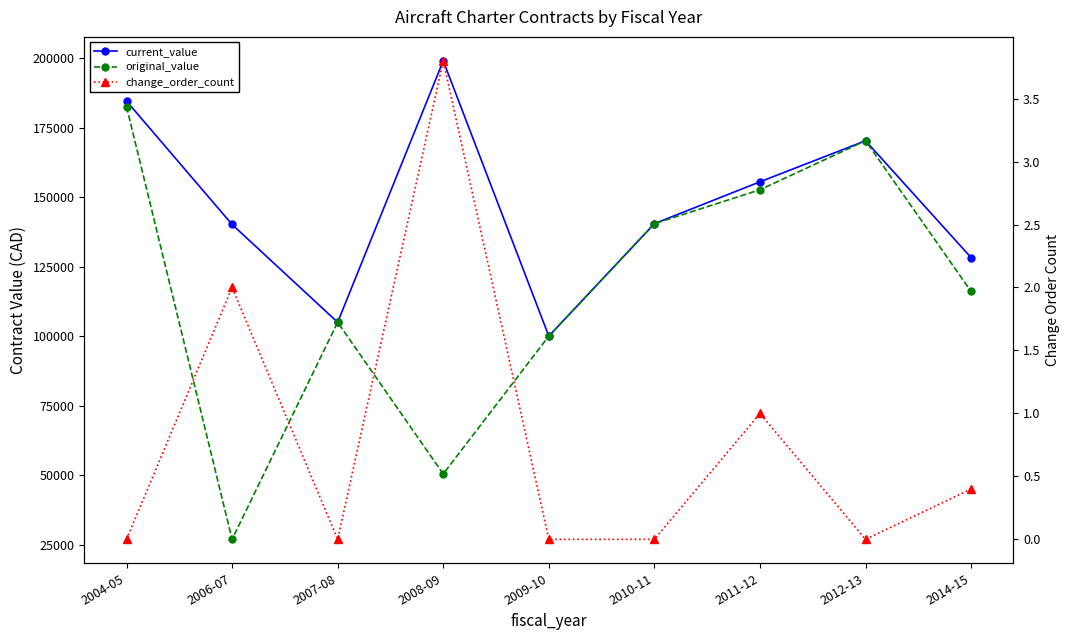

What is the sum of the original_value values at 2006-07 and 2009-10?

127005.7